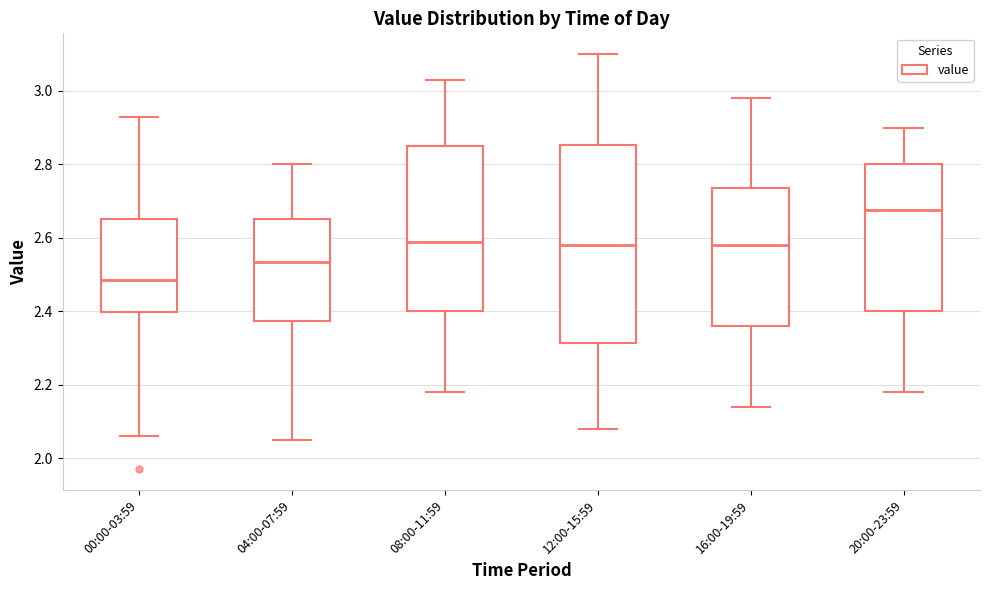

Reading left to right, transcribe this box plot: for each box, give where its median line is, the range the box spans, and where its two whiskers end, as read against the y-axis. The values are not printed on the chart, so give them approximately, as read against the axis.

00:00-03:59: median 2.48, box 2.40 to 2.66, whiskers 2.06 to 2.94
04:00-07:59: median 2.54, box 2.38 to 2.66, whiskers 2.06 to 2.80
08:00-11:59: median 2.60, box 2.40 to 2.86, whiskers 2.18 to 3.04
12:00-15:59: median 2.58, box 2.32 to 2.86, whiskers 2.08 to 3.10
16:00-19:59: median 2.58, box 2.36 to 2.74, whiskers 2.14 to 2.98
20:00-23:59: median 2.68, box 2.40 to 2.80, whiskers 2.18 to 2.90